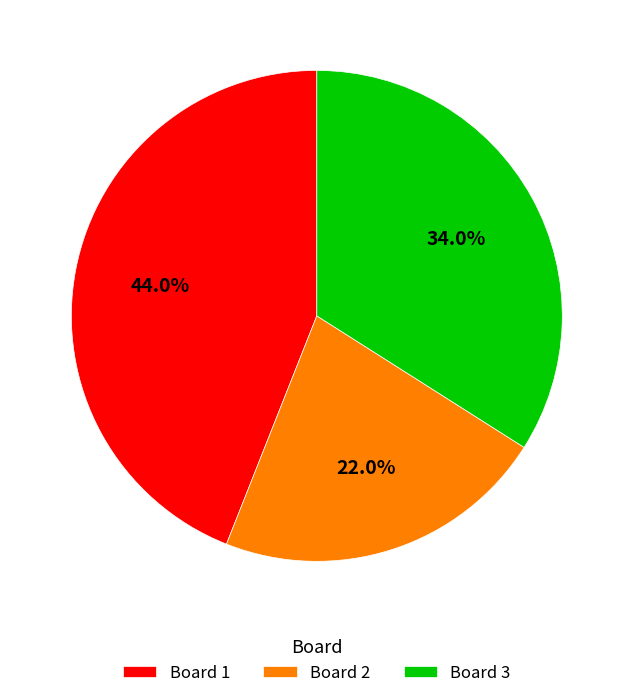

How many segments does this pie chart have?

3